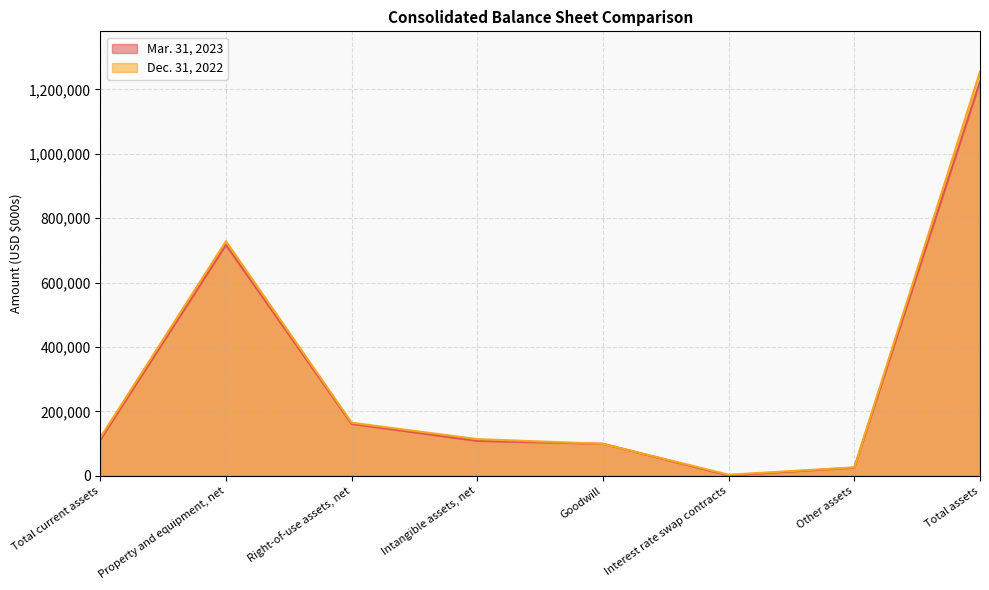

Reading left to right, what are all the values shown in this chart?

Mar. 31, 2023: 111492	716918	161161	108338	99409	968	25453	1223739
Dec. 31, 2022: 118406	728379	164942	113919	99409	3401	26142	1254598